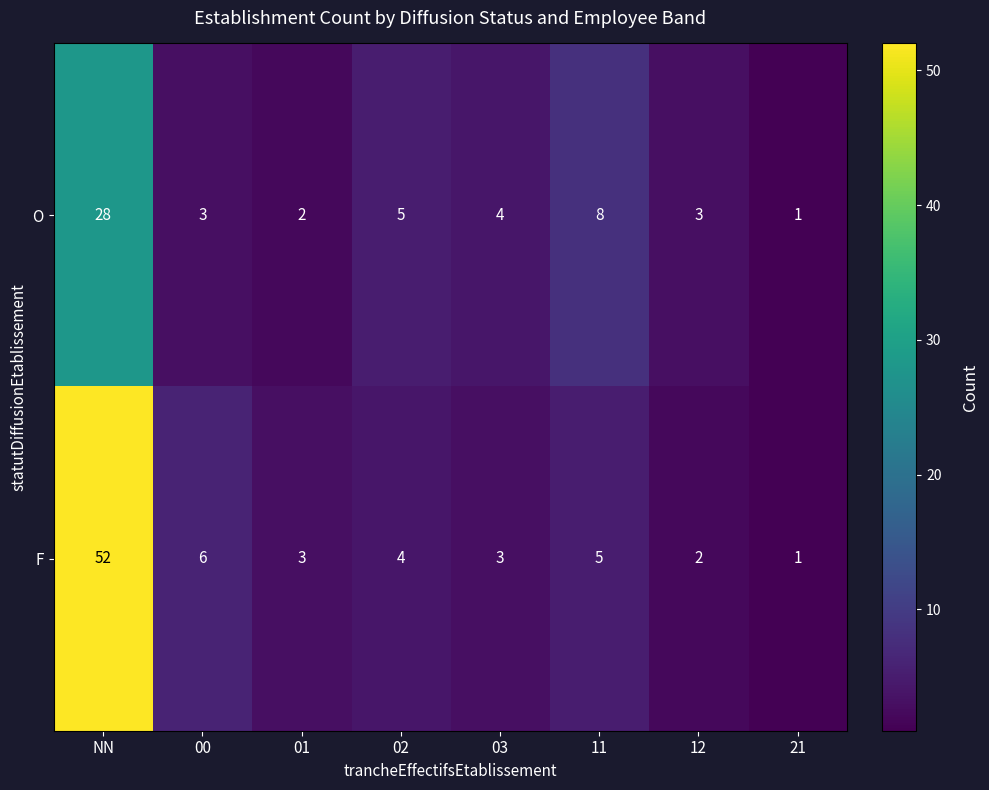

At NN, list the series in order from smallest to largest.

O, F